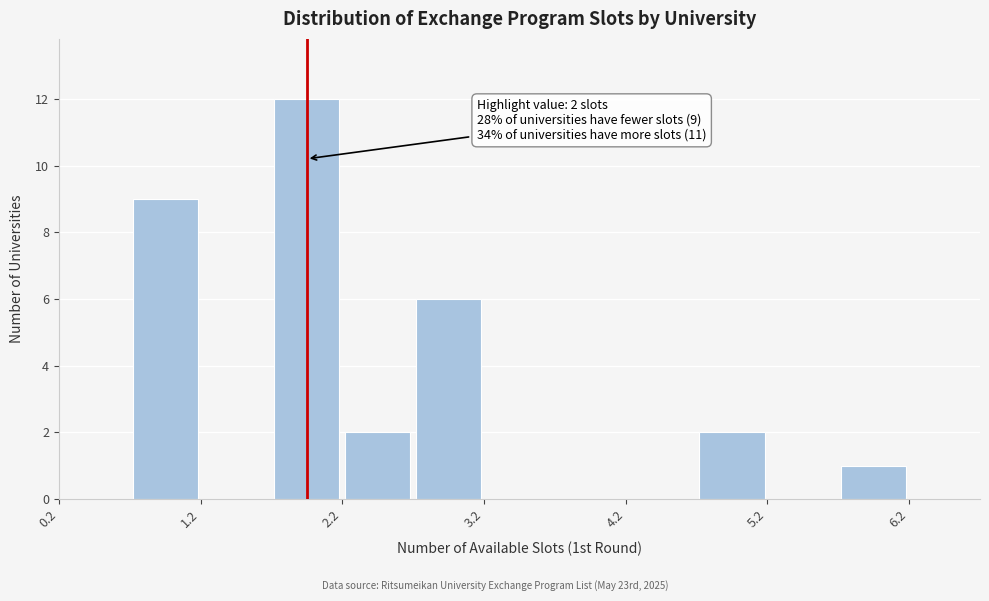

Which range on the x-axis has the tallest bar?

1.75 to 2.25